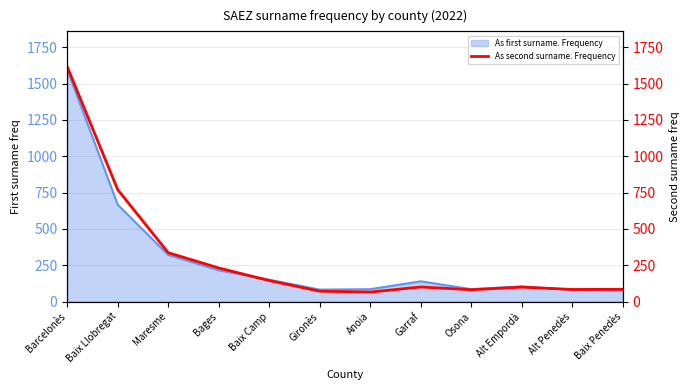

The value at Baix Penedès is 137. True or false?

False